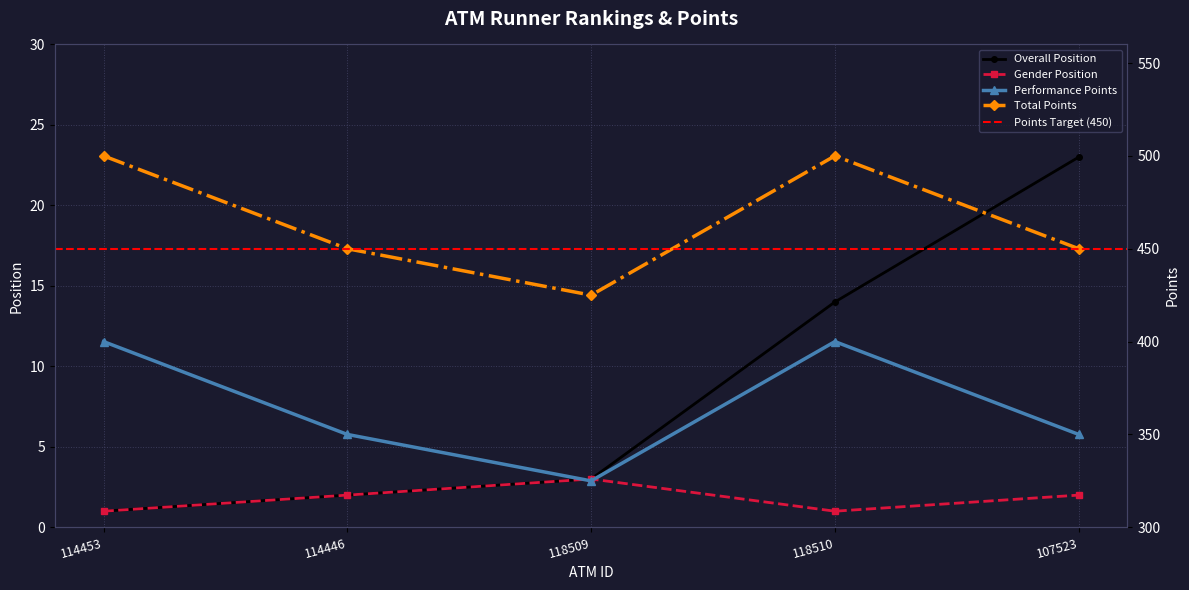

What value does the Total Points series have at 118510, to the nearest 5?

500